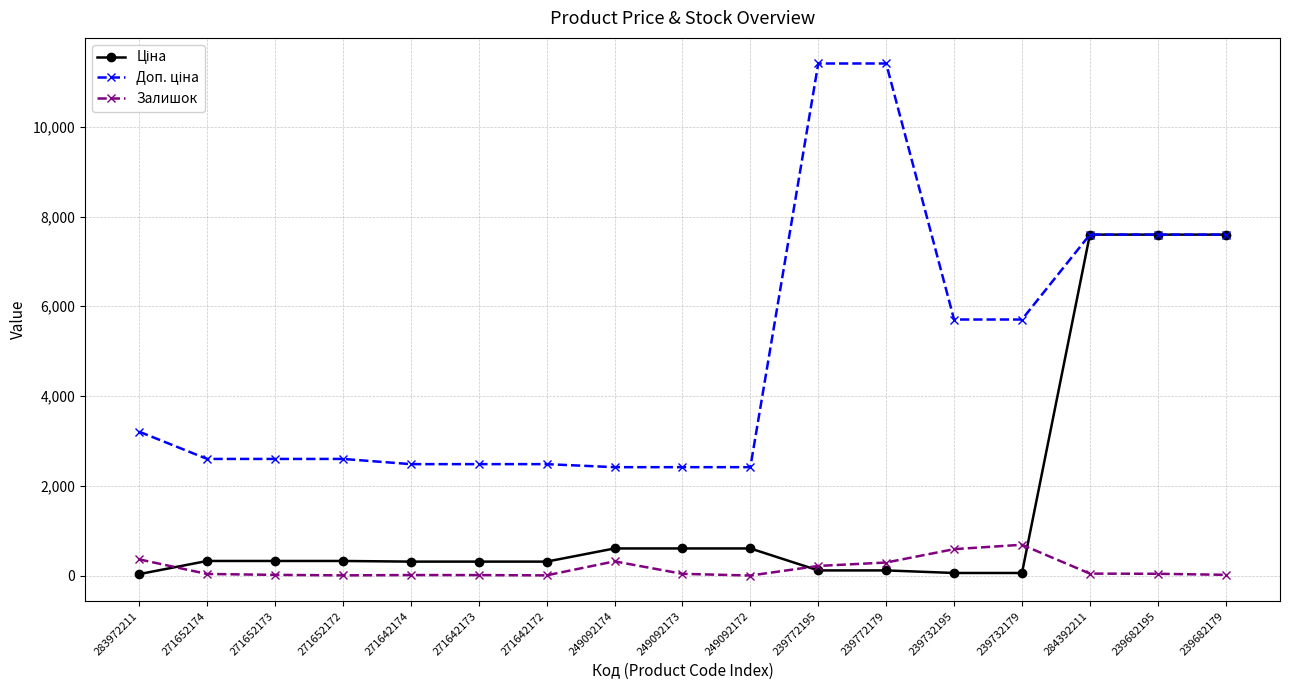

At how many categories does at least one series exceed 2113?

17